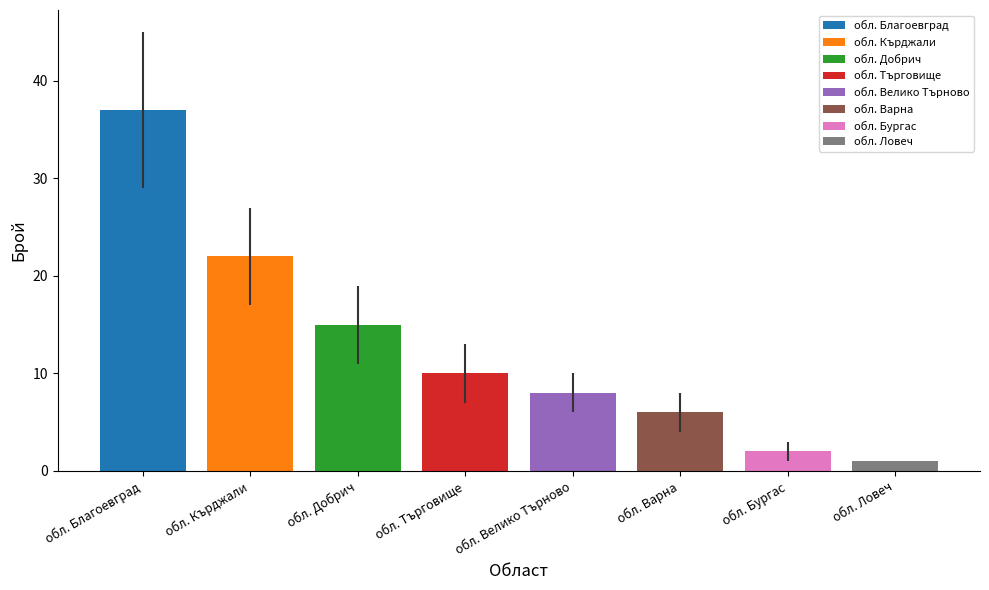

The count series shows 2 at обл. Варна. True or false?

False